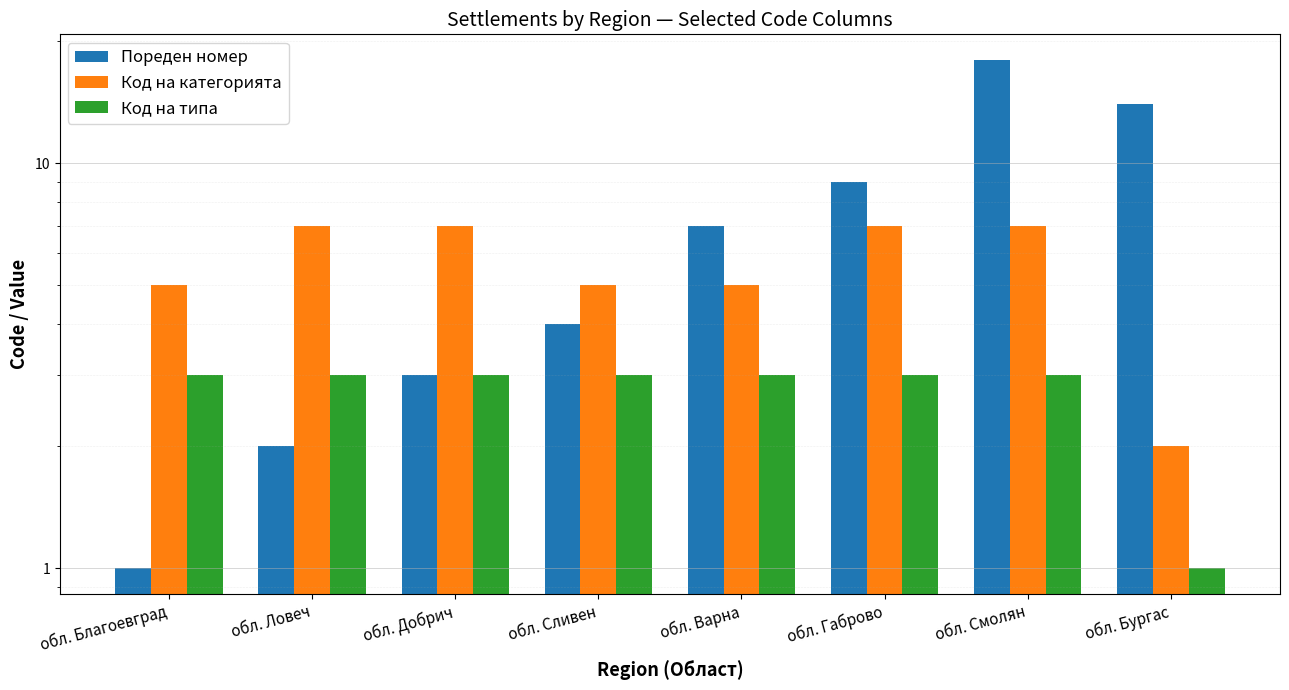

How many bars are there in total?

24